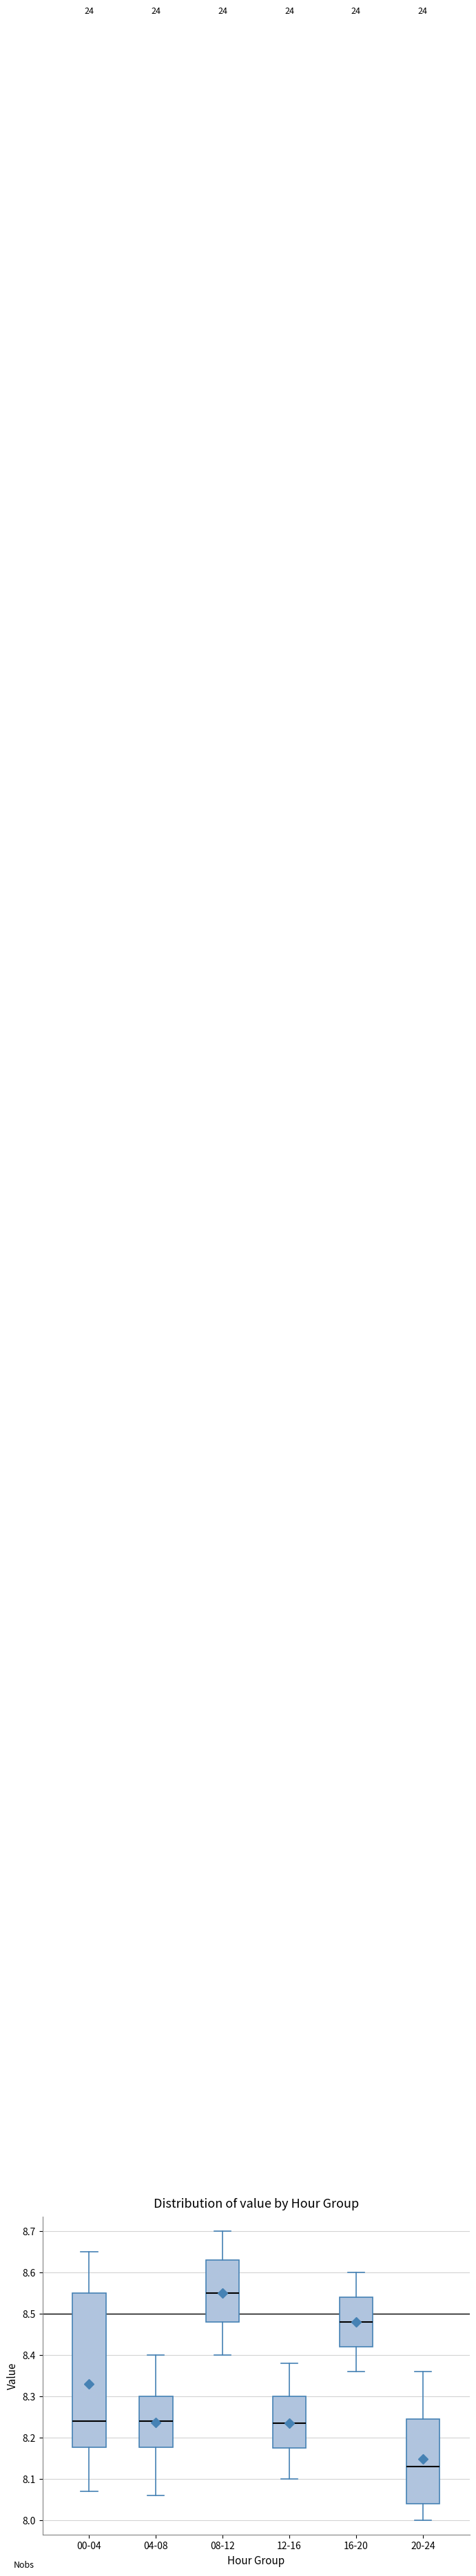

Which box is the tallest, from its lower edge to its upper edge?

00-04